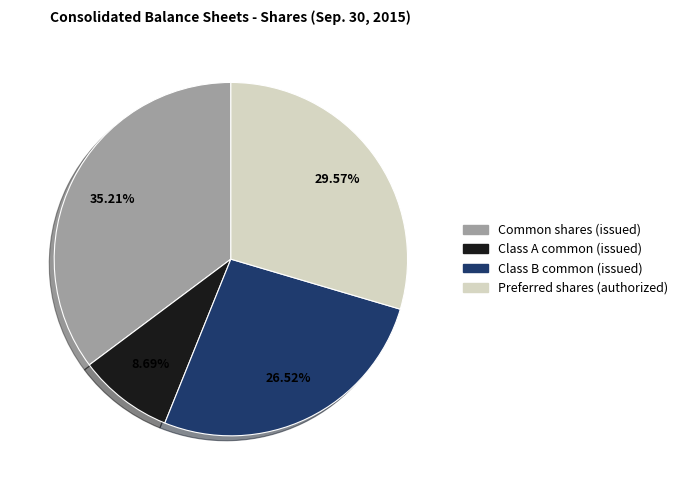

Is there any slice that represents more than half of the pie?

No